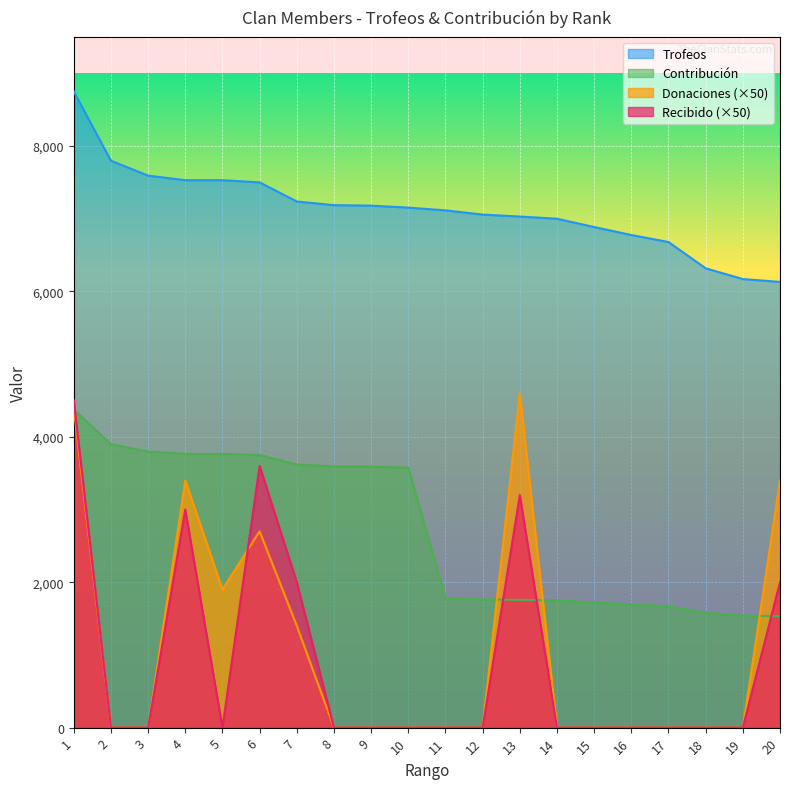

List the labels in order of Recibido value, largest first.

1, 6, 13, 4, 7, 20, 2, 3, 5, 8, 9, 10, 11, 12, 14, 15, 16, 17, 18, 19